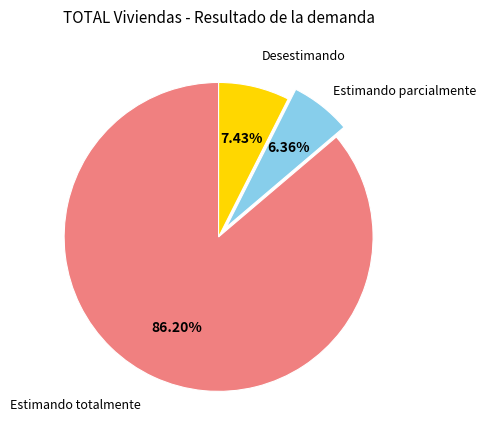

Count the number of slices in the pie.

3